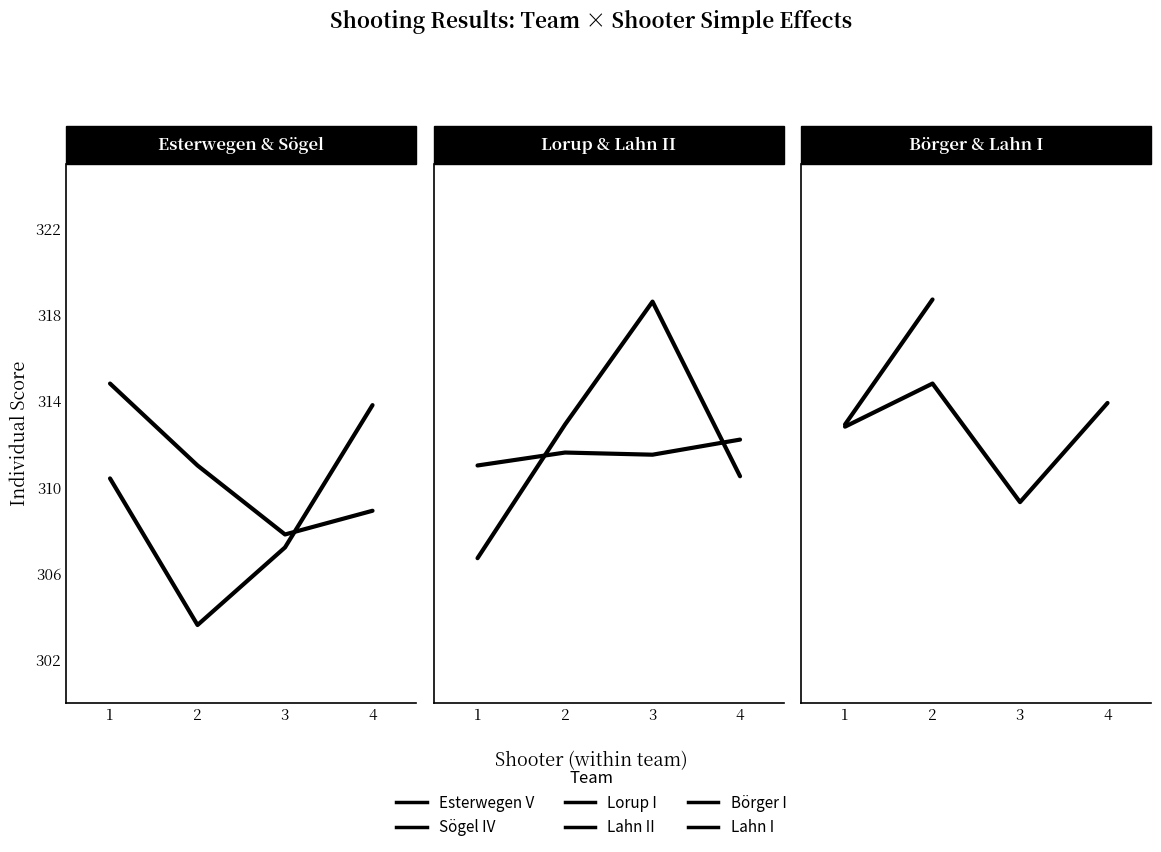

What is the label of the 2nd point from the right?

Lorup I